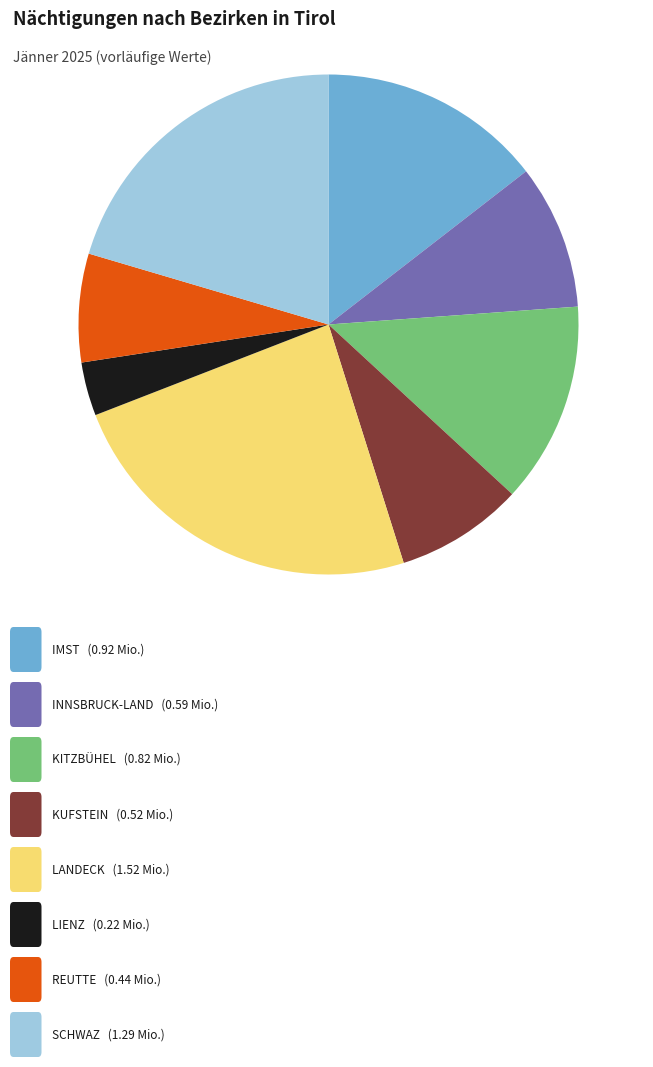

Is there any slice that represents more than half of the pie?

No